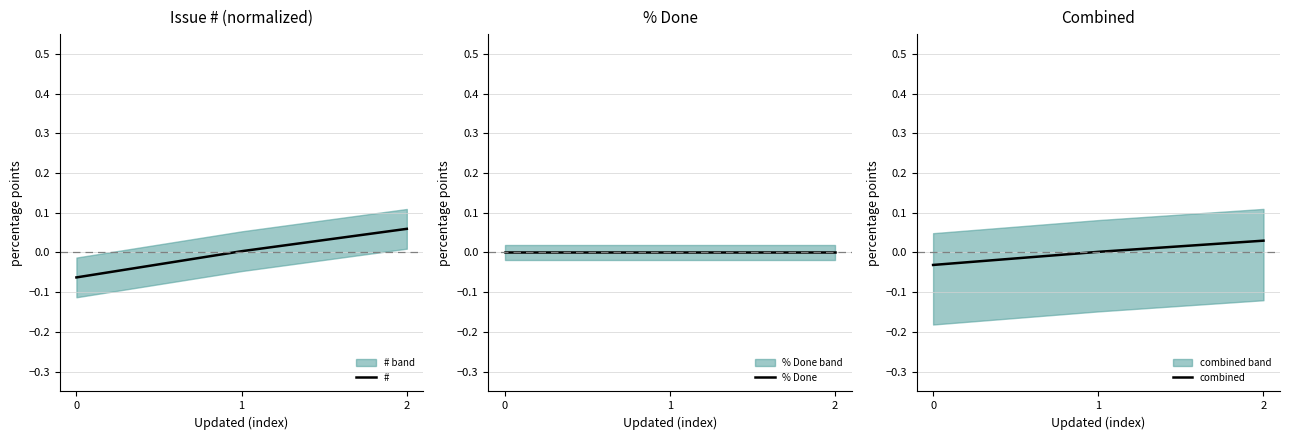

Rank the series by their maximum value, from highest to lowest.

#, combined, % Done